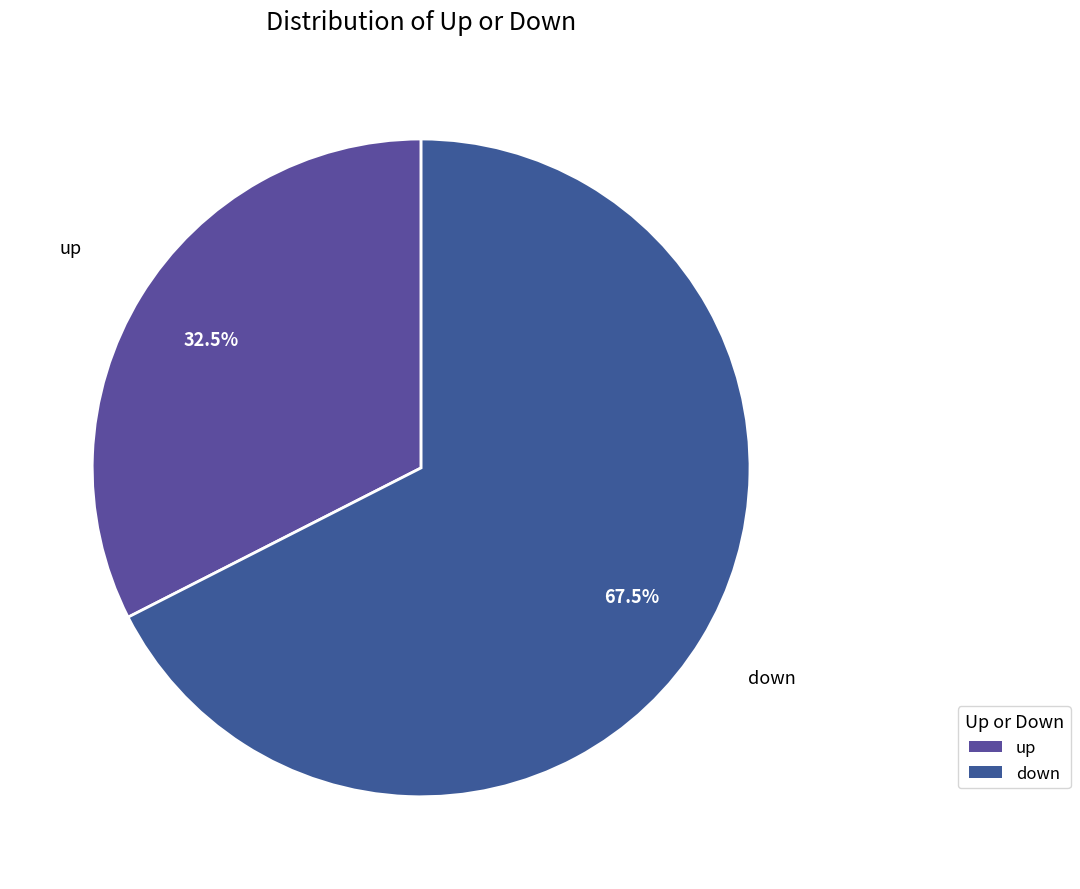

What portion of the pie excludes down?

32.5%